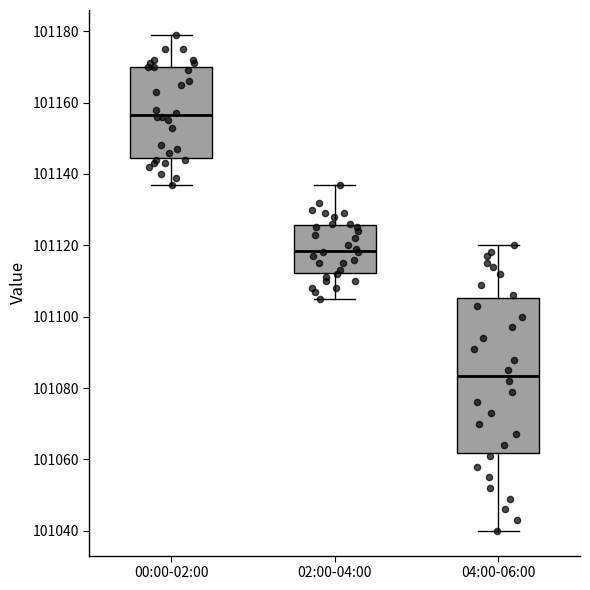

Reading left to right, transcribe this box plot: for each box, give where its median line is, the range the box spans, and where its two whiskers end, as read against the y-axis. The values are not printed on the chart, so give them approximately, as read against the axis.

00:00-02:00: median 101156, box 101144 to 101170, whiskers 101138 to 101180
02:00-04:00: median 101118, box 101112 to 101126, whiskers 101106 to 101138
04:00-06:00: median 101084, box 101062 to 101106, whiskers 101040 to 101120